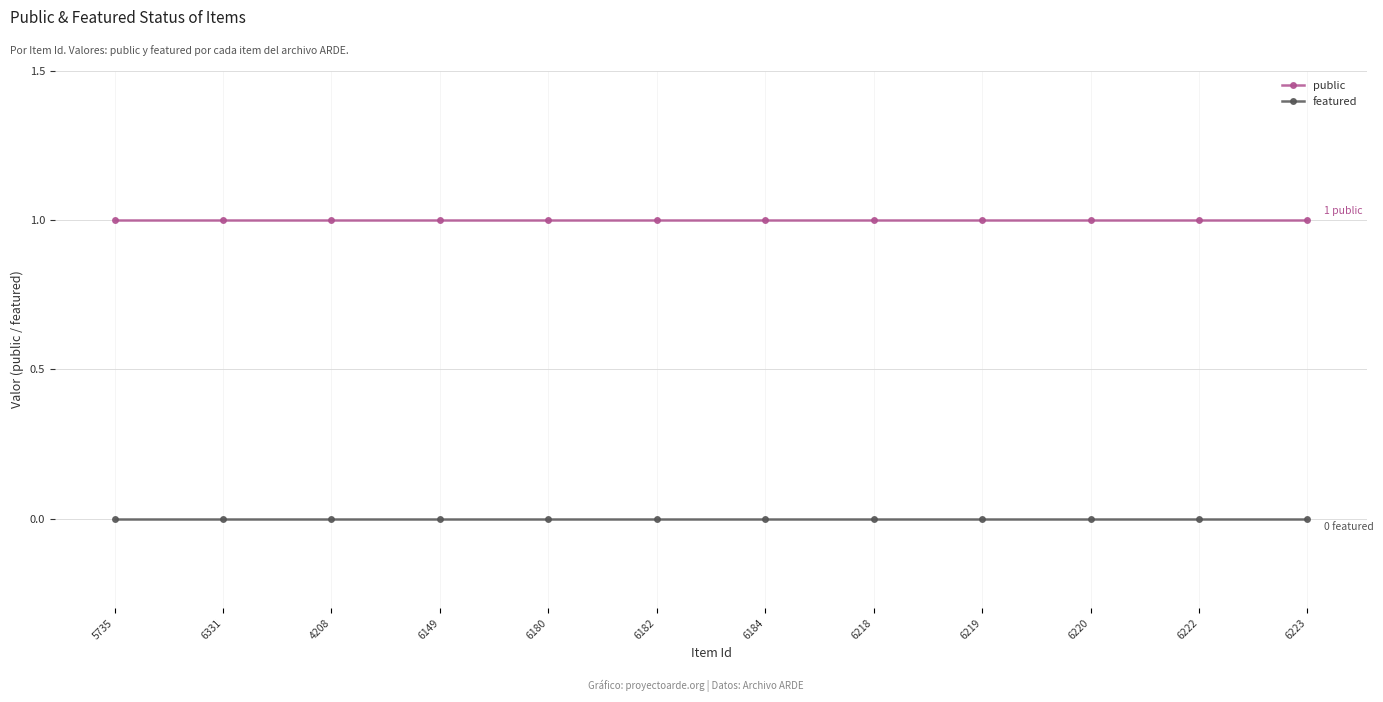

True or false: featured and public intersect in this chart.

False